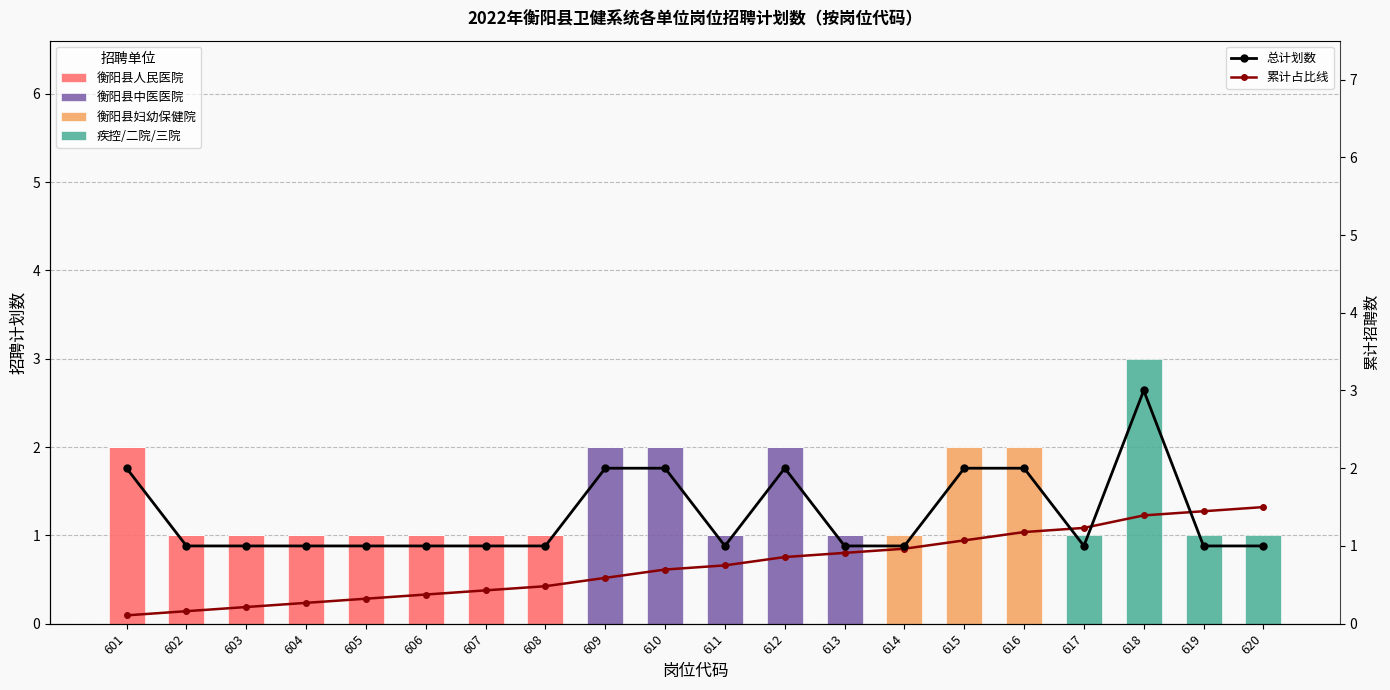

The 累计占比线 series shows 1.4 at 619. True or false?

True